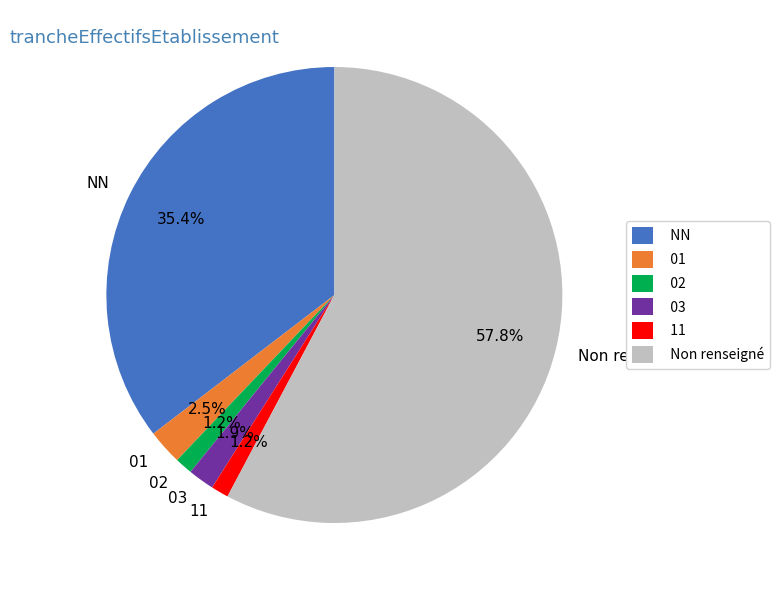

What percentage is NOT represented by 02?

98.8%